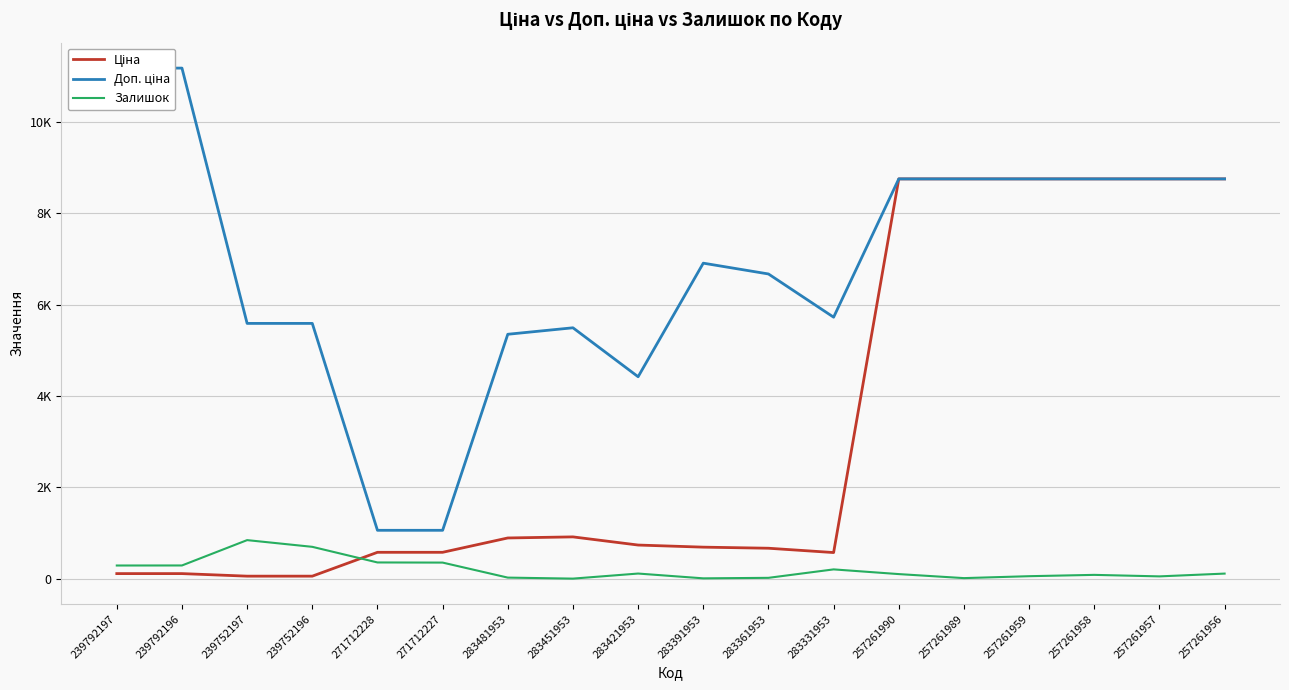

What is the value of the Доп. ціна point at the 2nd from the left?

11182.0